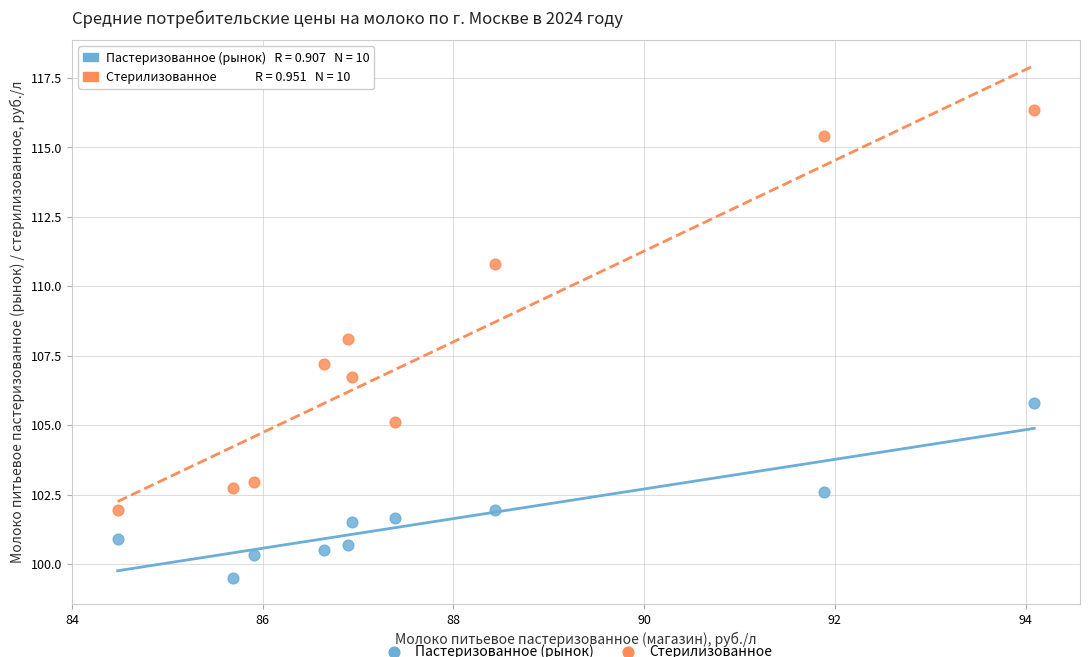

Across all data points, what is the range of X values (max minus min)?

9.6